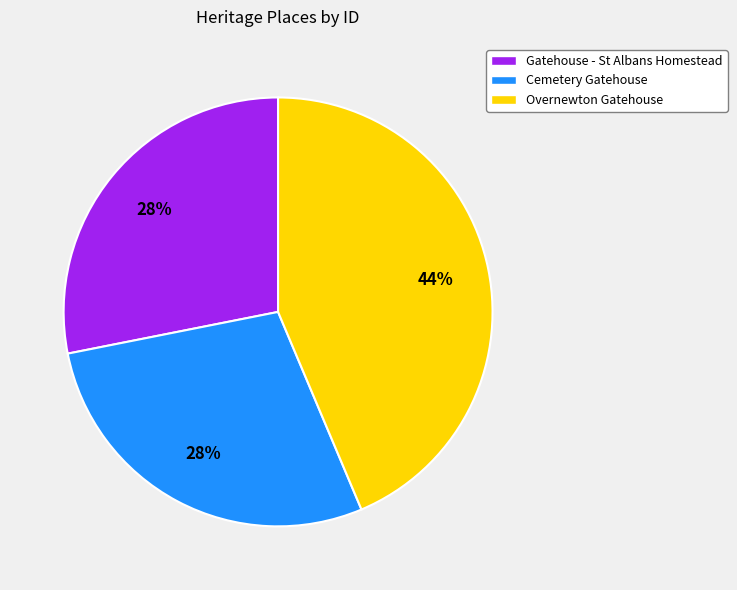

Is it true that Overnewton Gatehouse is 49% of the pie?

False